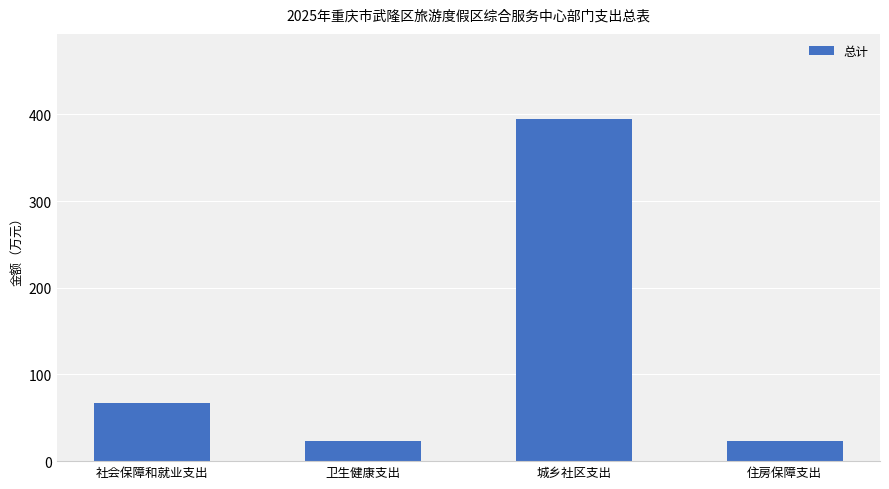

Reading left to right, transcribe all the data shown in this chart.

67.5	22.9	394.4	22.9